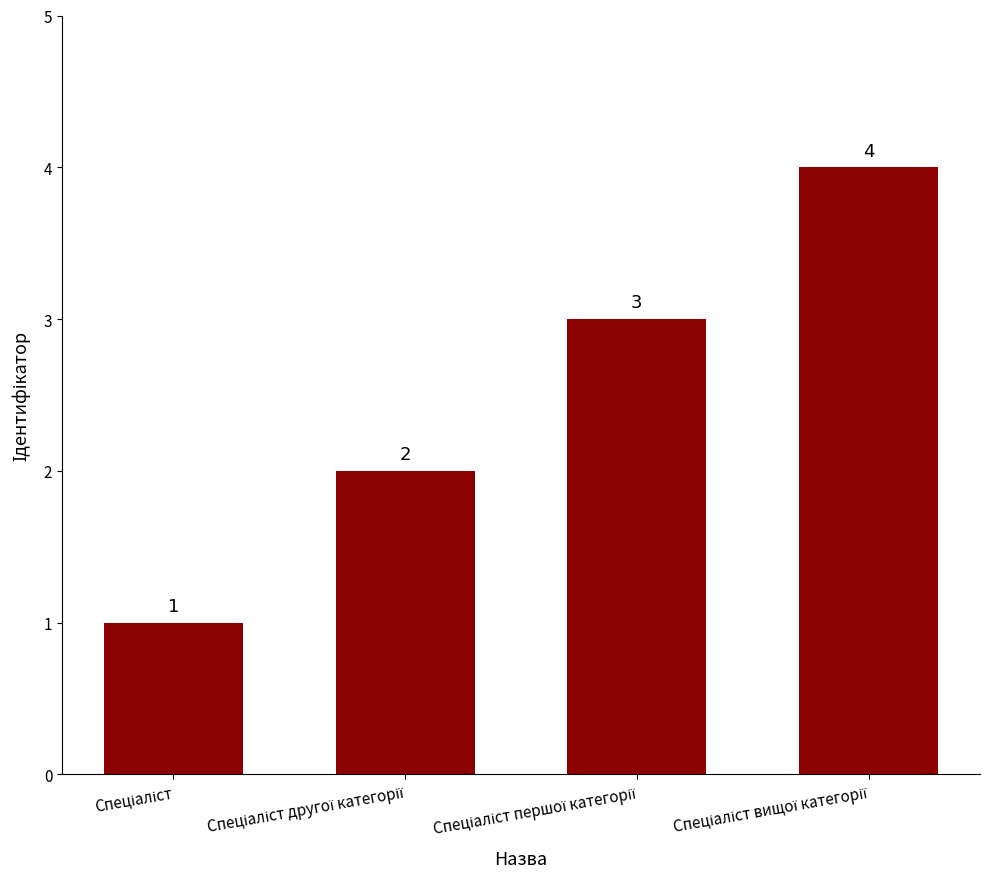

How many bars are there in total?

4